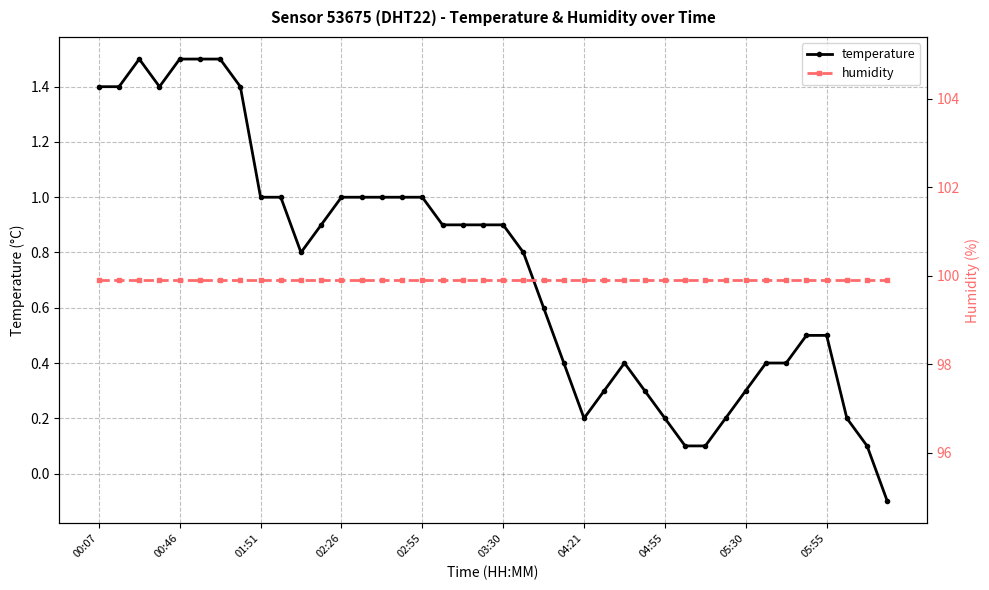

Count the number of categories in the chart.

40